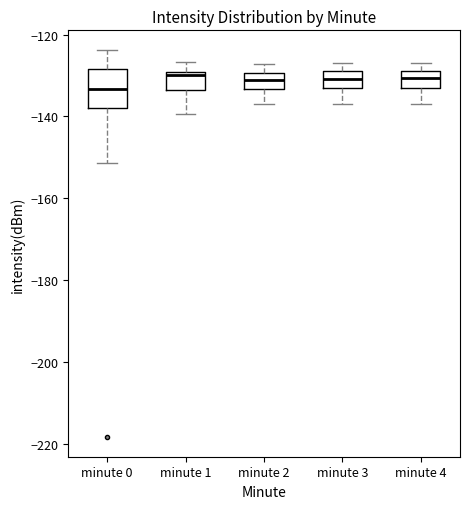

Reading left to right, transcribe this box plot: for each box, give where its median line is, the range the box spans, and where its two whiskers end, as read against the y-axis. The values are not printed on the chart, so give them approximately, as read against the axis.

minute 0: median -134, box -138 to -128, whiskers -152 to -124
minute 1: median -130 (just below the box's upper edge), box -134 to -130, whiskers -140 to -126
minute 2: median -132, box -134 to -130, whiskers -136 to -128
minute 3: median -130, box -132 to -128, whiskers -136 to -126
minute 4: median -130, box -132 to -128, whiskers -136 to -126